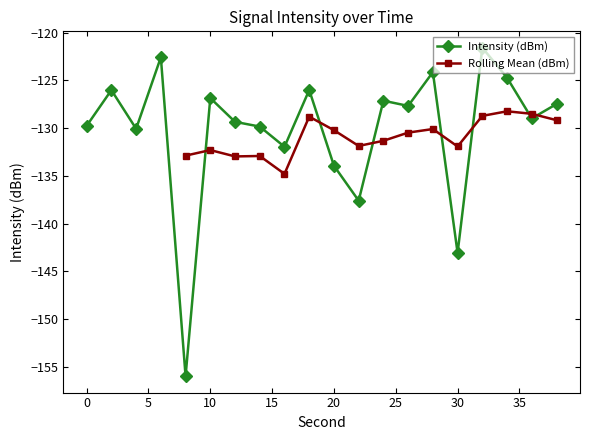

Reading right to left, extract all data points from this chart.

38=-127.5	36=-129.0	34=-124.7	32=-121.6	30=-143.1	28=-124.1	26=-127.7	24=-127.1	22=-137.6	20=-133.9	18=-126.0	16=-132.0	14=-129.8	12=-129.3	10=-126.9	8=-156.0	6=-122.6	4=-130.1	2=-126.0	0=-129.8